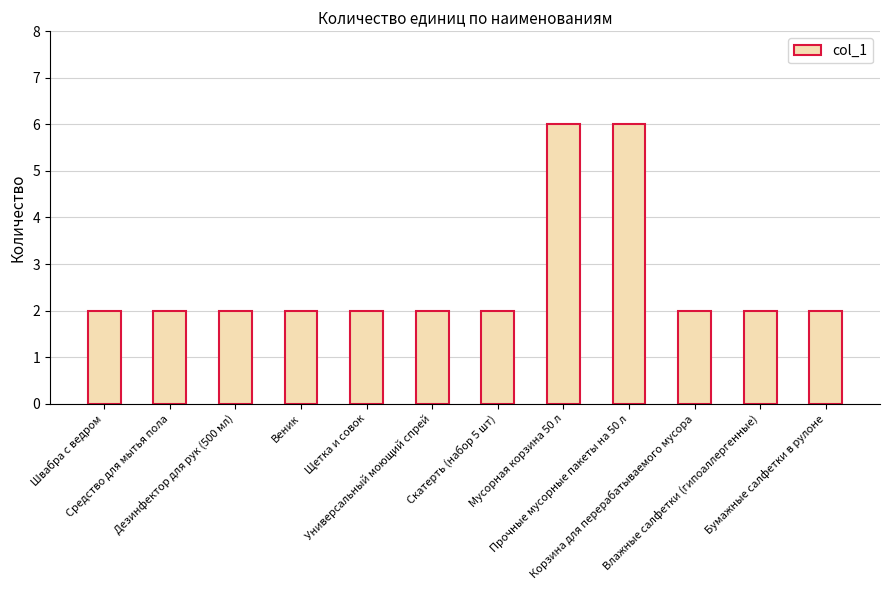

What is the label of the 12th bar from the right?

Швабра с ведром